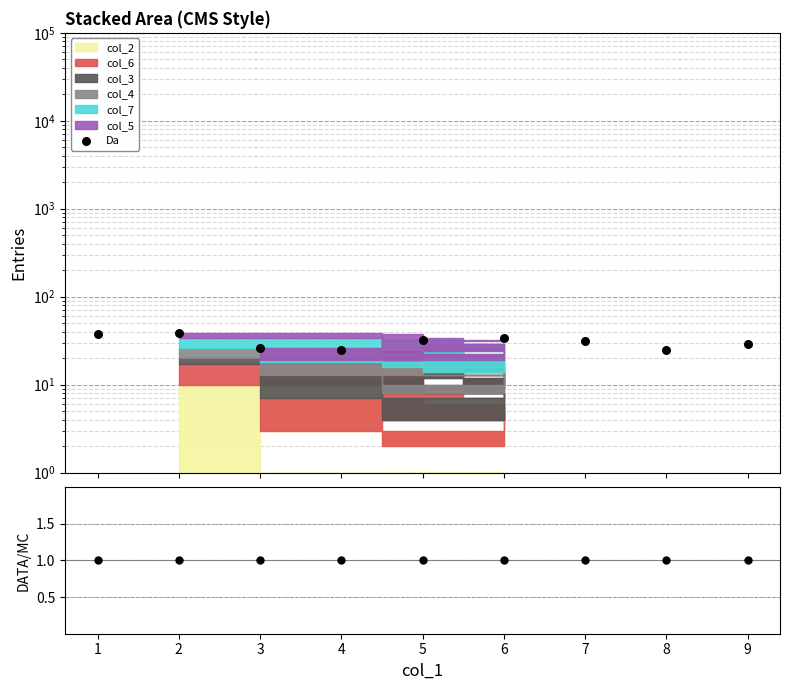

Which series contains the highest Y value?

Da